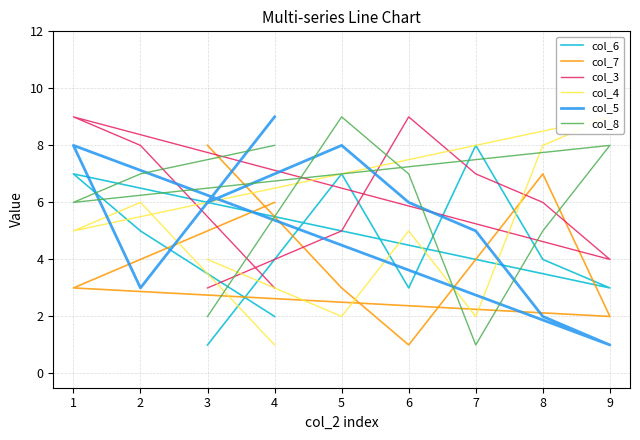

What is the lowest value of the col_8 series?

1